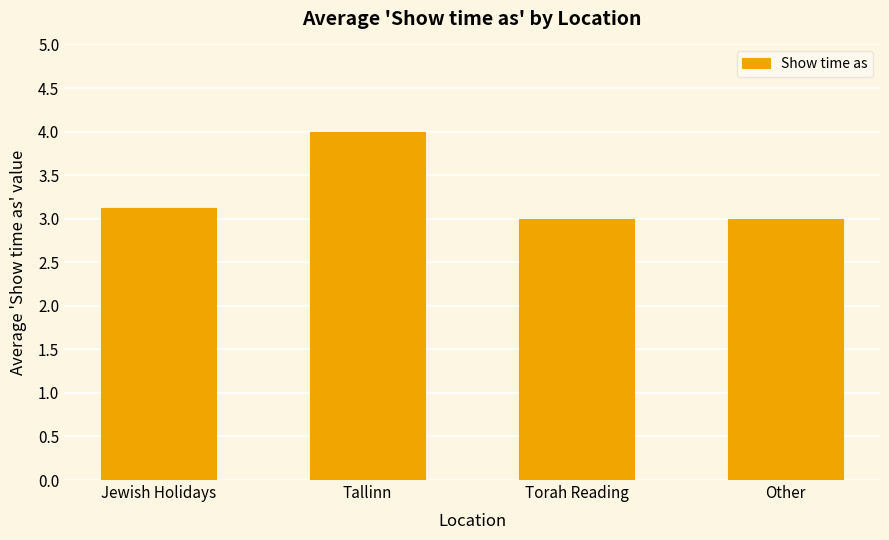

Does the chart contain any negative values?

No